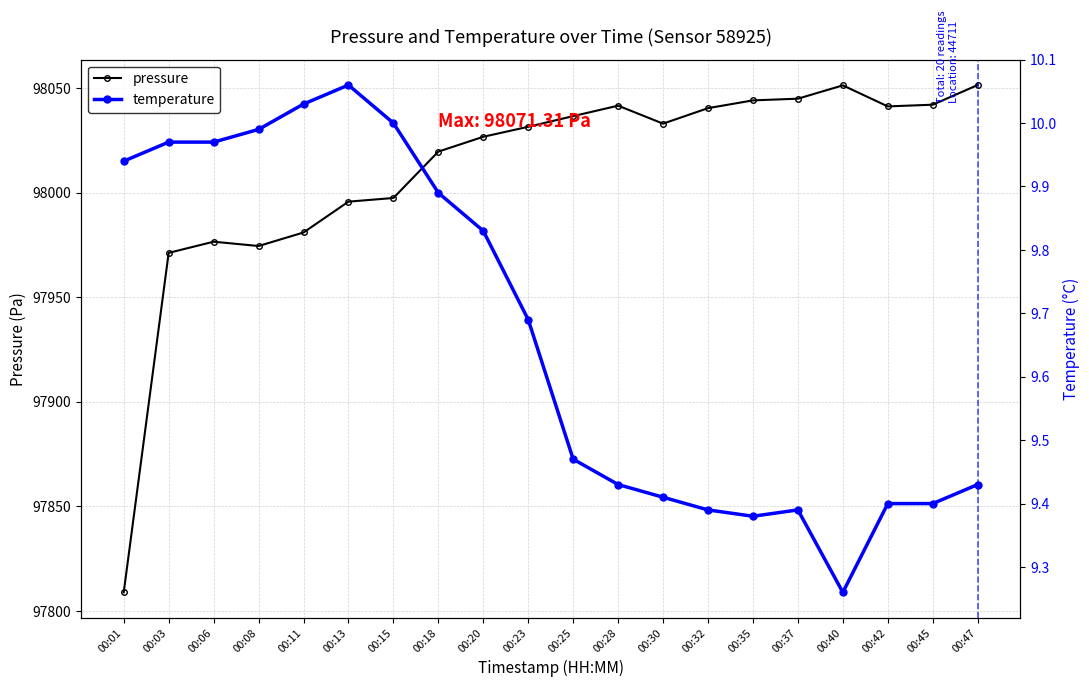

The value of temperature at 00:25 is 9.5. True or false?

True